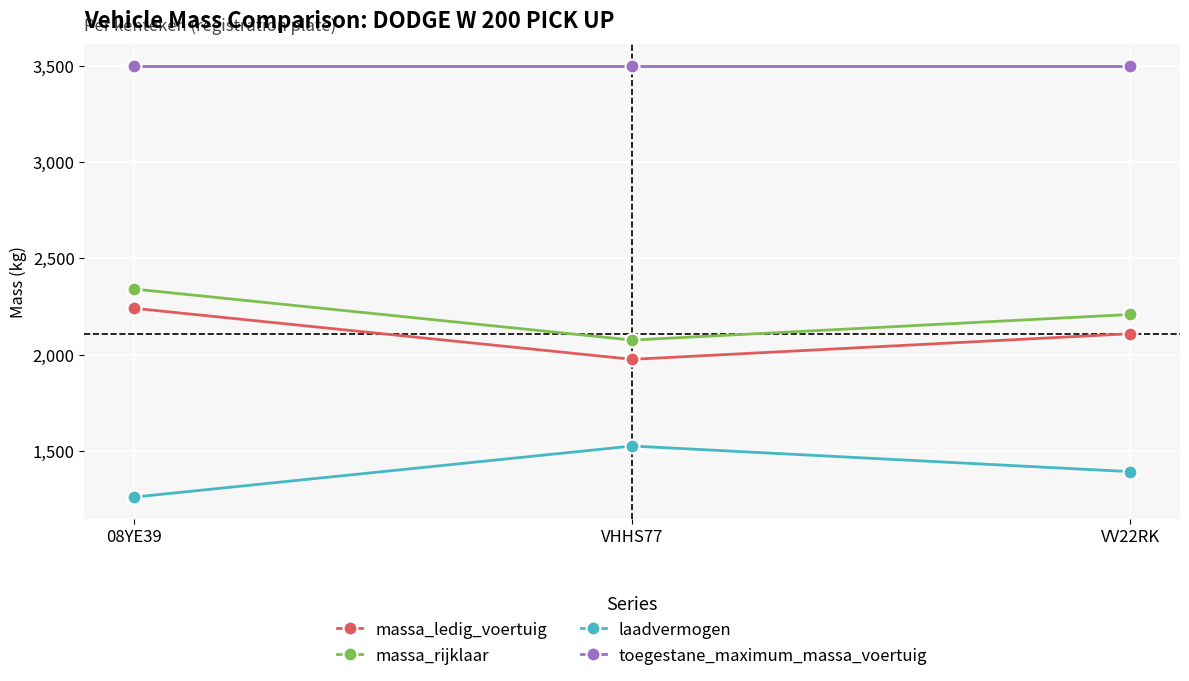

What is the total value across all series at VHHS77?

9075